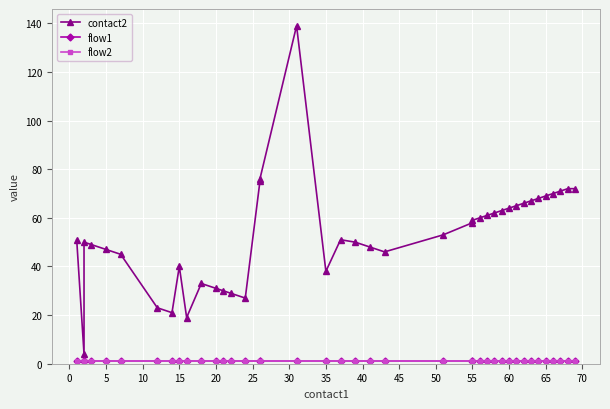

Is it true that flow2 equals 1 at 65?

False